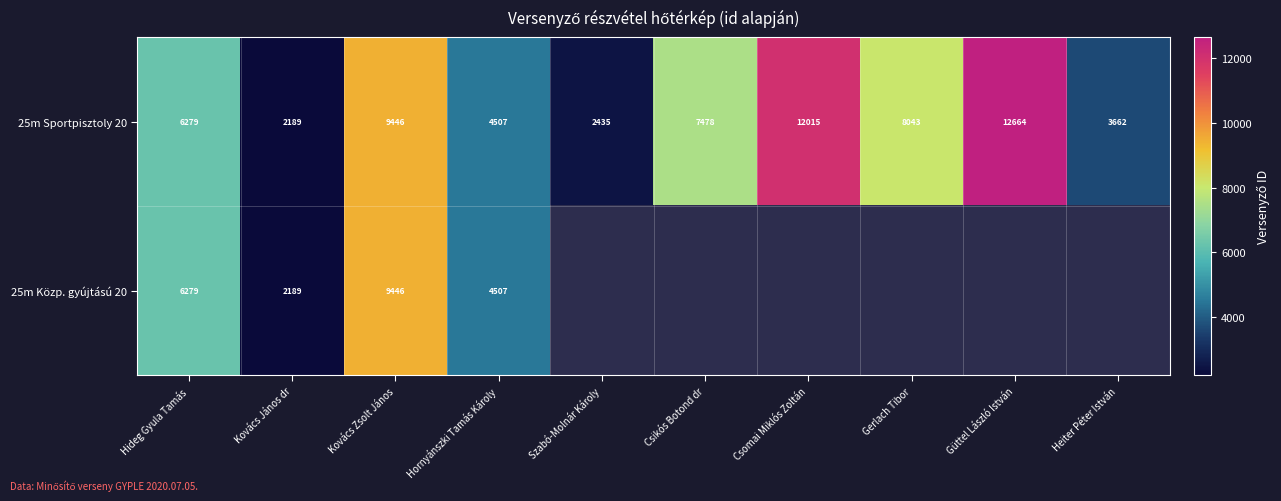

What value does the 25m Sportpisztoly 20 series have at Gerlach Tibor?

8043